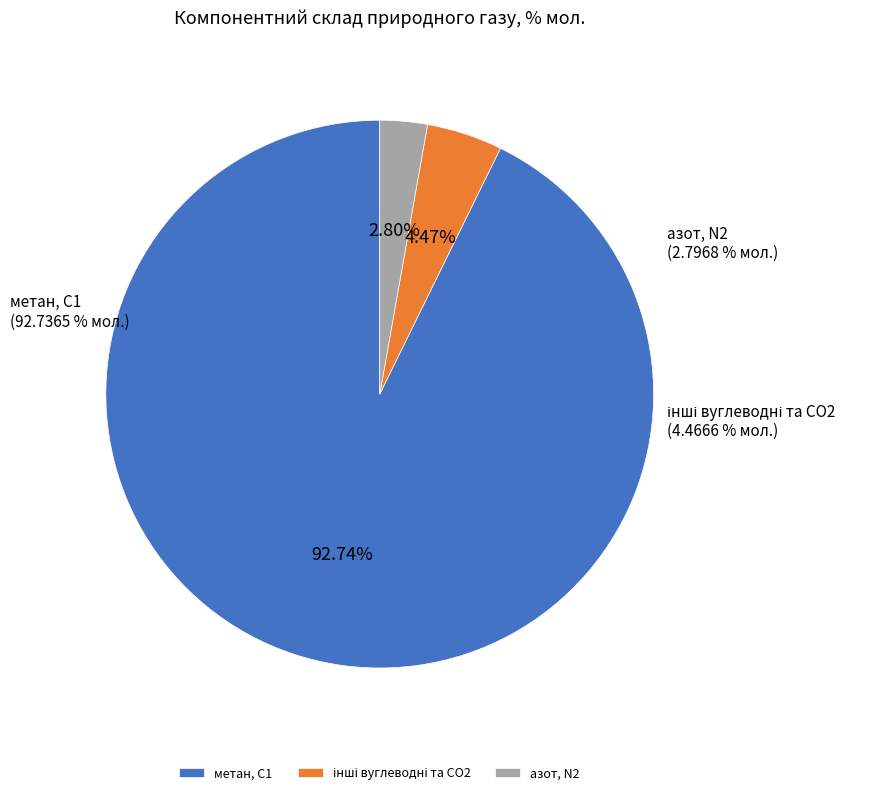

True or false: кисень, О2 accounts for 0% of the total.

True